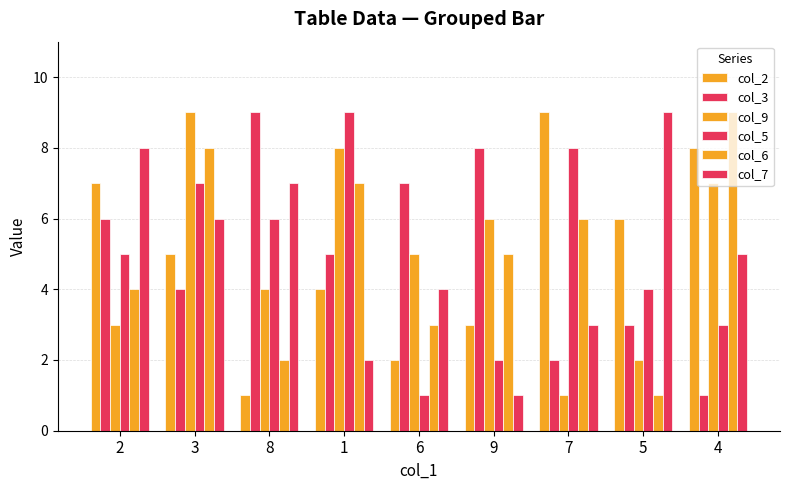

What is the value of the col_9 bar at the 2nd from the left?

9